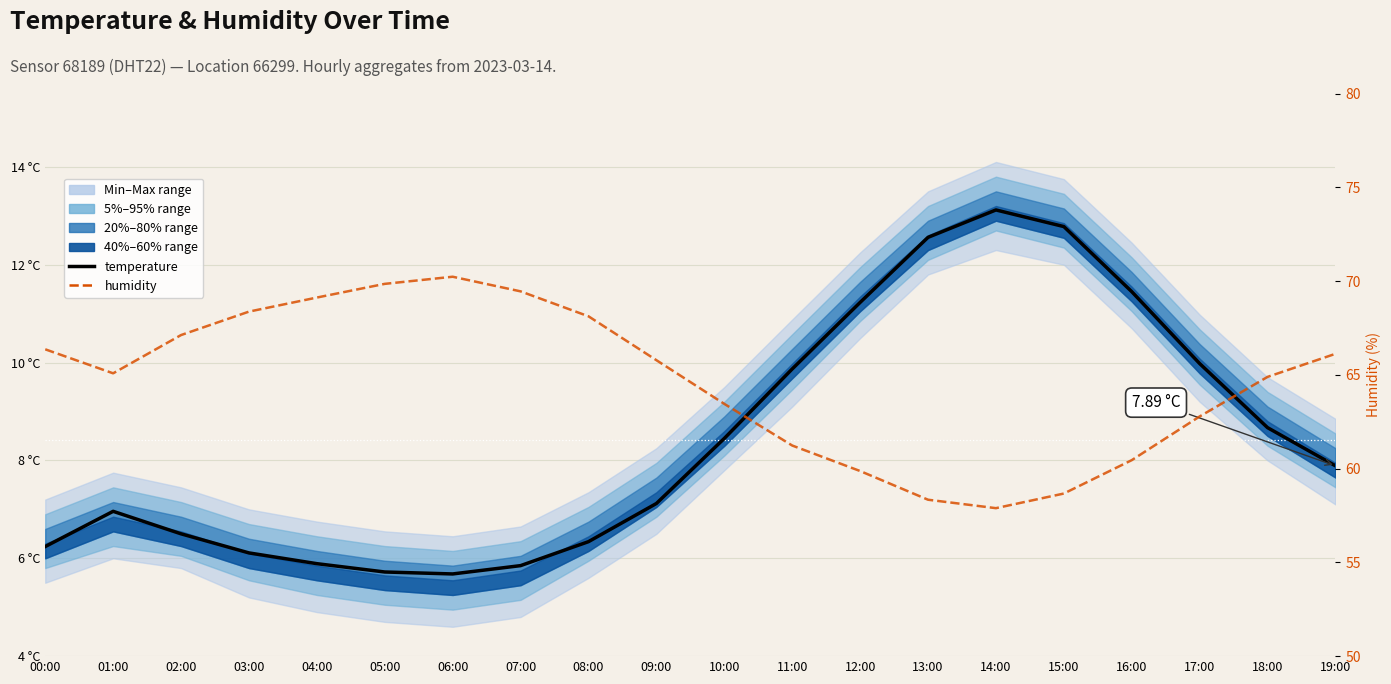

Where is temperature nearest to the value 9?

18:00